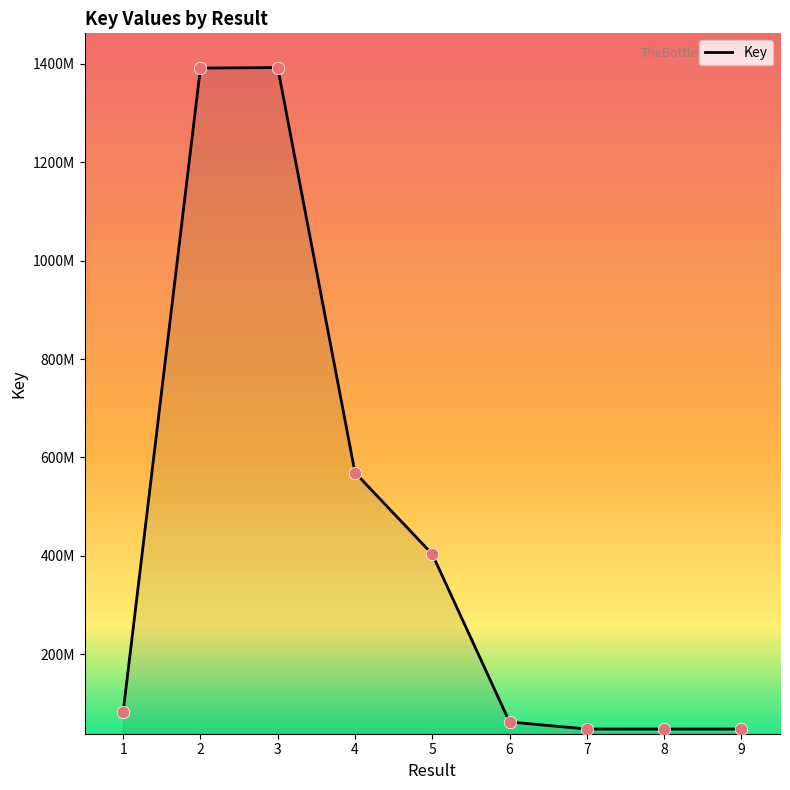

What is the ratio of the value at 8 to the value at 1?

0.6